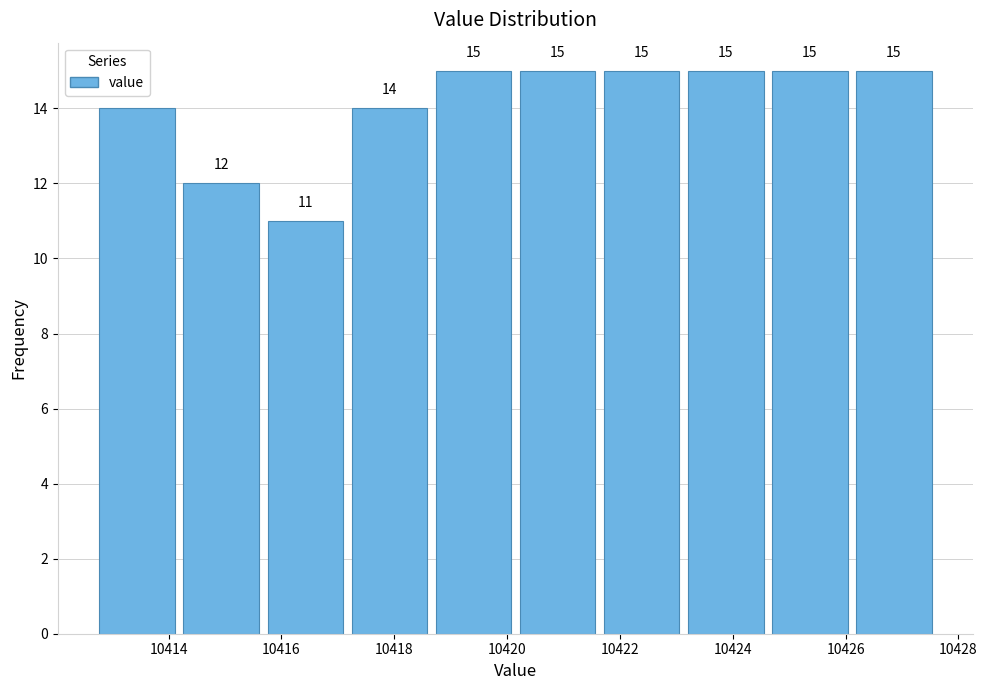

What is the height of the bar covering 10414.2 to 10415.6 on the x-axis? The bar edges are not printed on the chart, so give them approximately, as read against the axis.

12